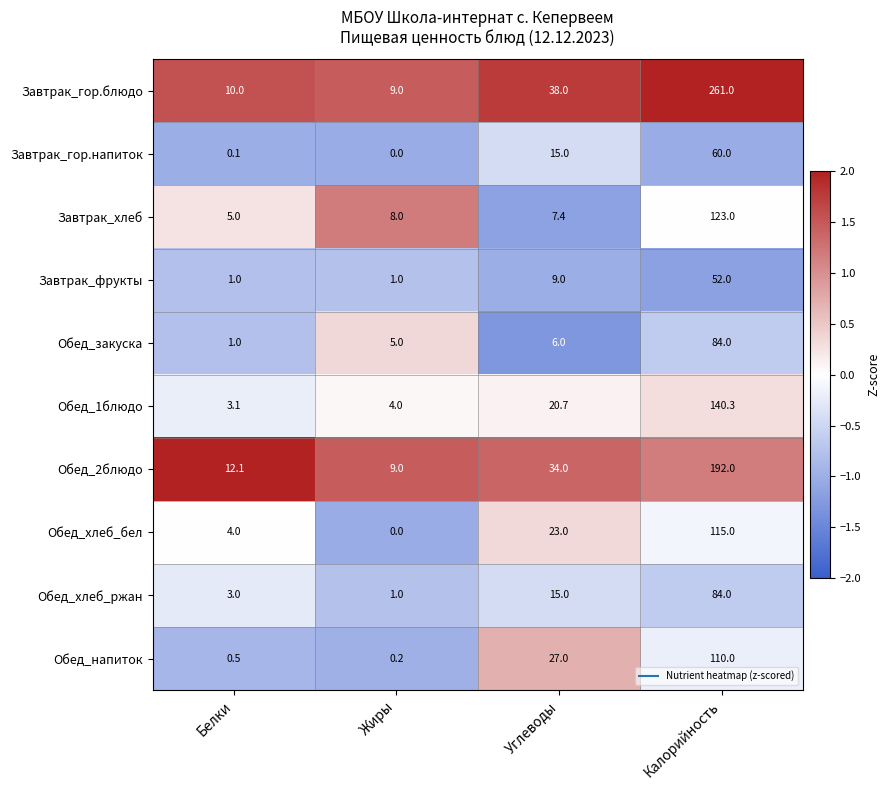

List the labels in order of Завтрак_гор.блюдо value, largest first.

Калорийность, Углеводы, Белки, Жиры